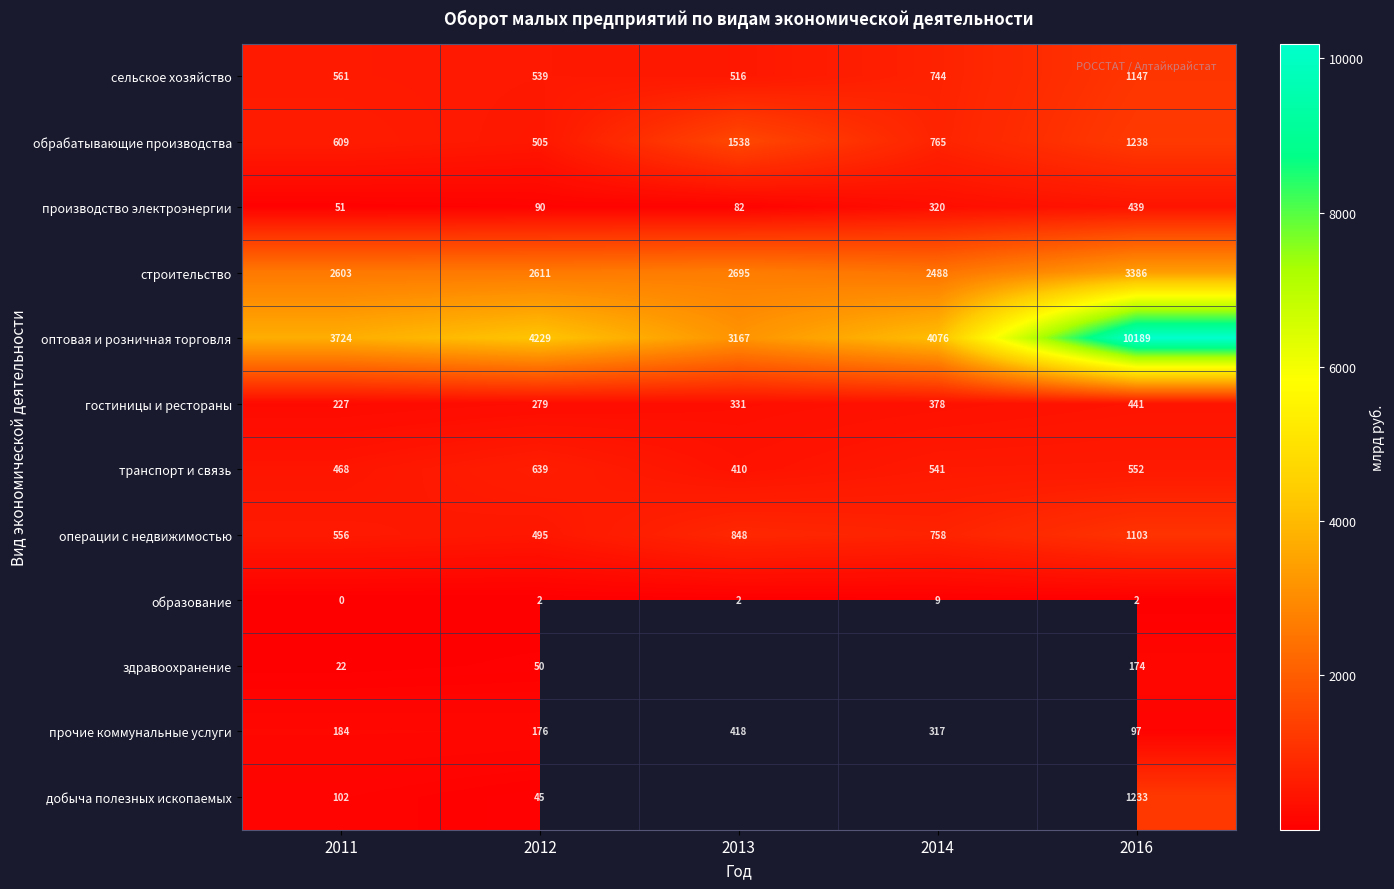

What is the spread (max minus min) of values at 2016?

10187.0